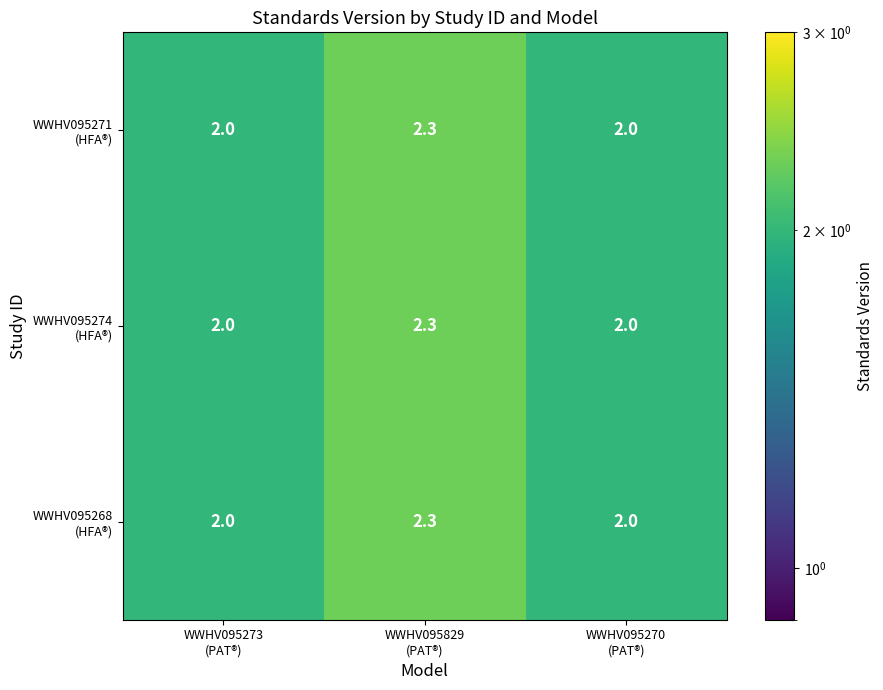

At which category is the sum across all series the highest?

WWHV095829
(PAT®)